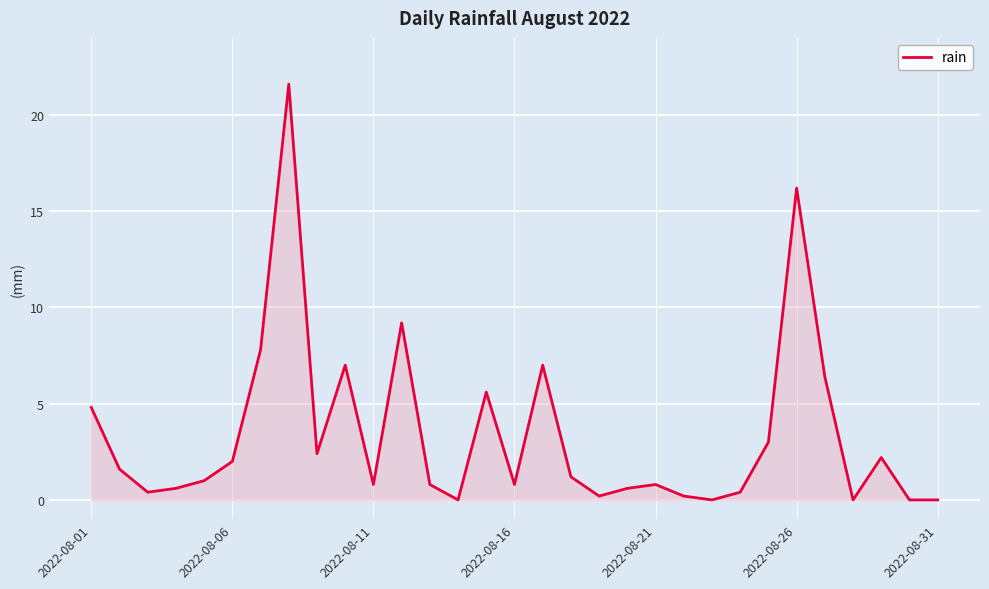

What is the greatest value displayed?

21.6